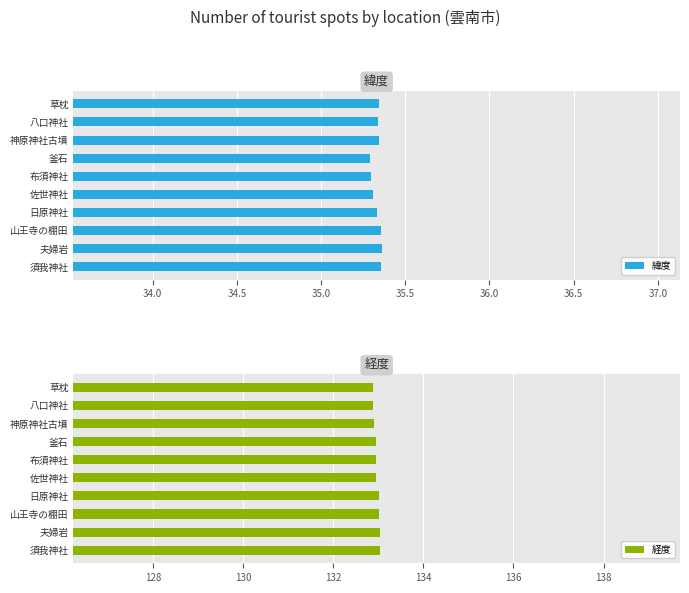

The value of 緯度 at 布須神社 is 35.3. True or false?

True